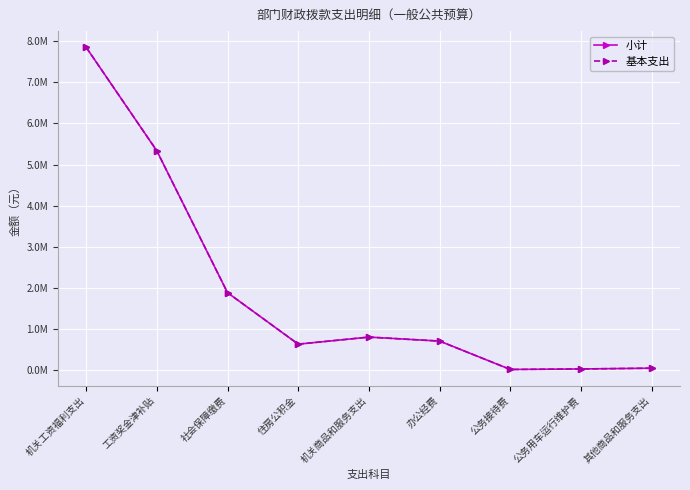

Which has a higher value, 机关工资福利支出 or 其他商品和服务支出?

机关工资福利支出